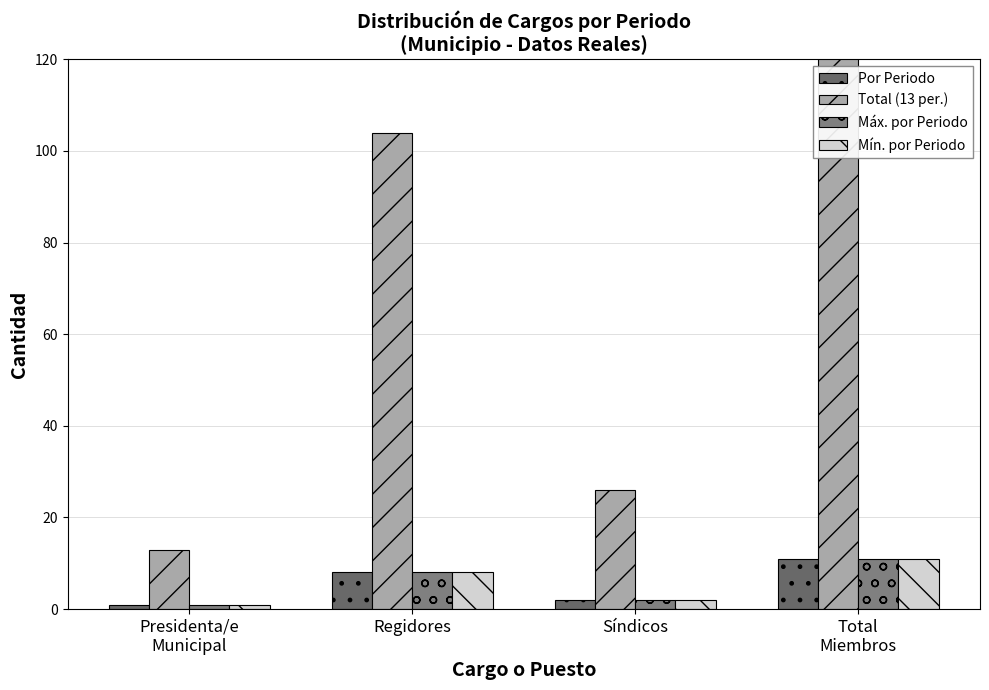

What is the sum of the Mín. por Periodo values at Presidenta/e
Municipal and Síndicos?

3